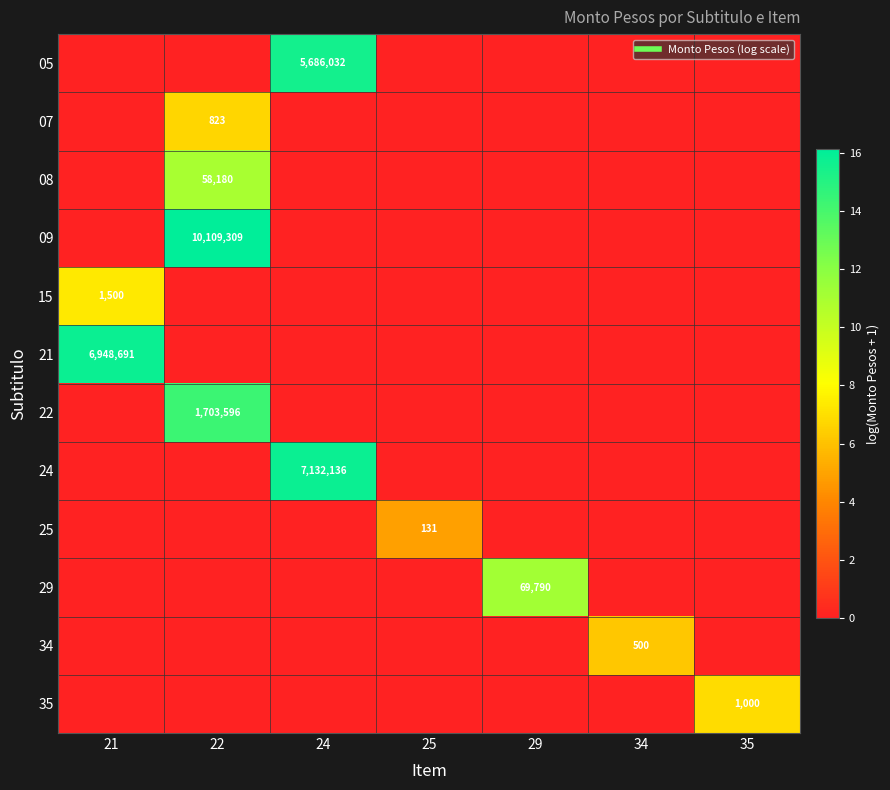

At which category is the sum across all series the highest?

22